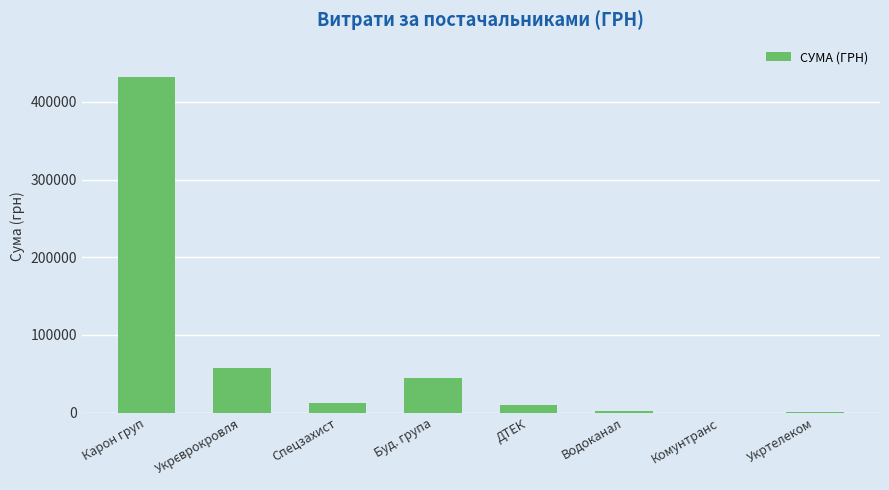

Are the bars horizontal?

No